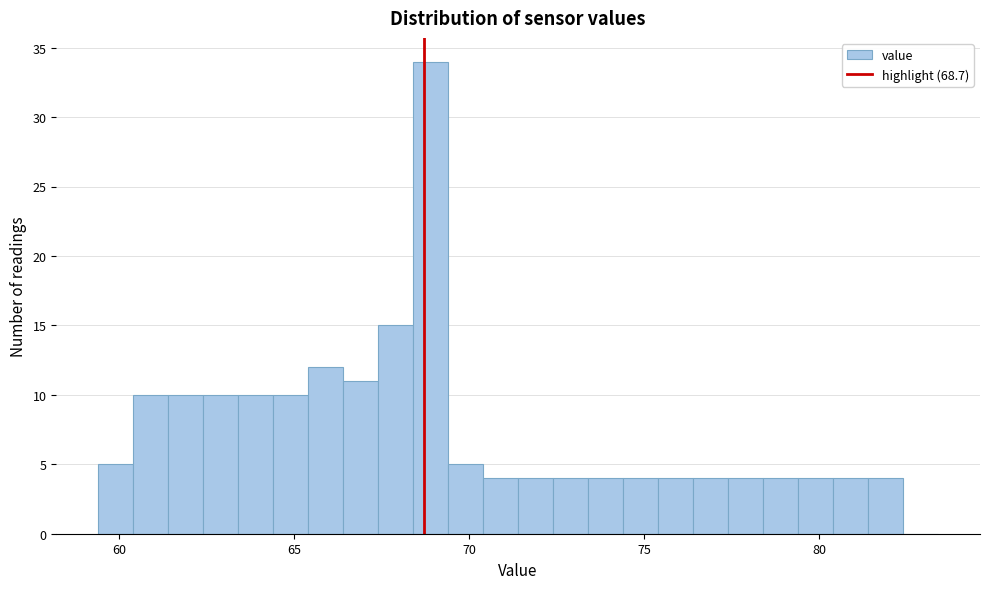

Read against the x-axis, roughly where is the centre of the tallest bar?

69.0